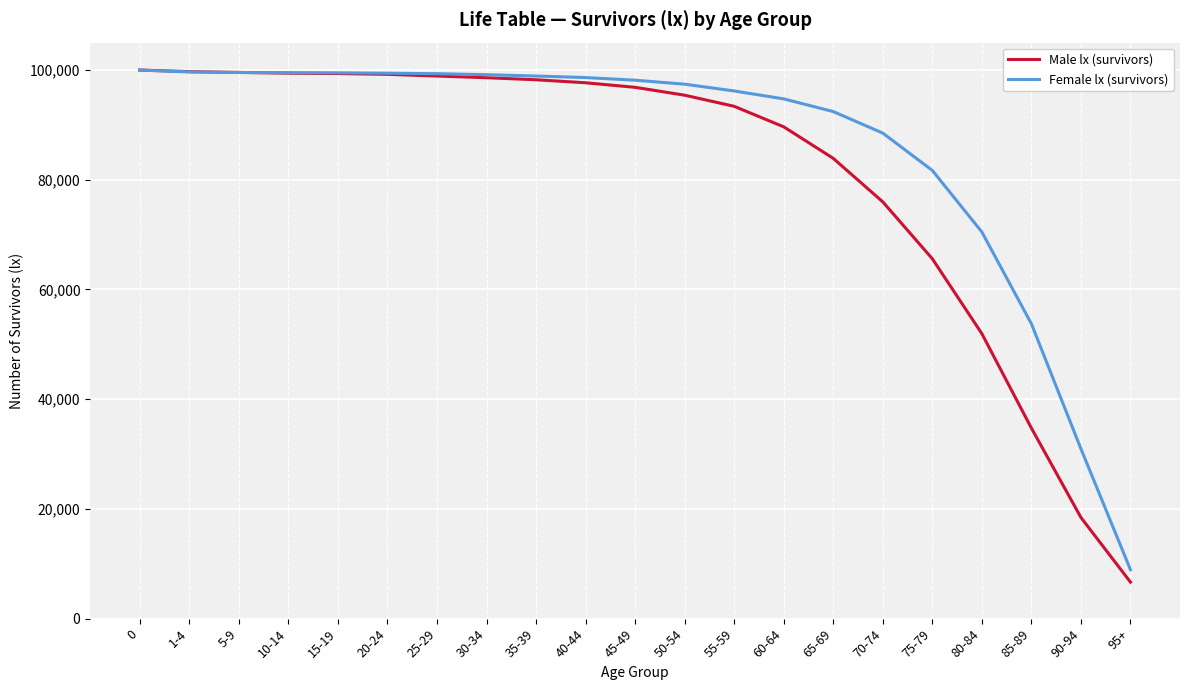

The Male lx (survivors) series shows 98229 at 35-39. True or false?

True